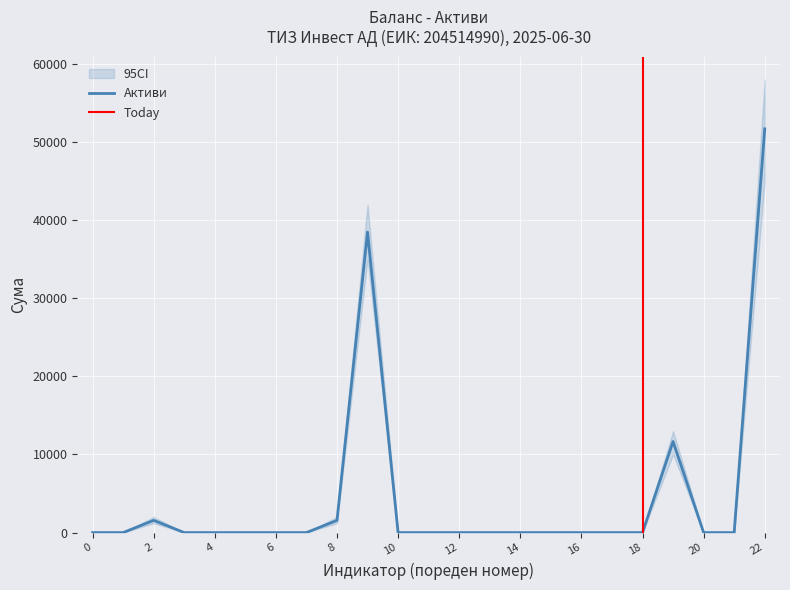

At how many categories does at least one series exceed 37161?

2